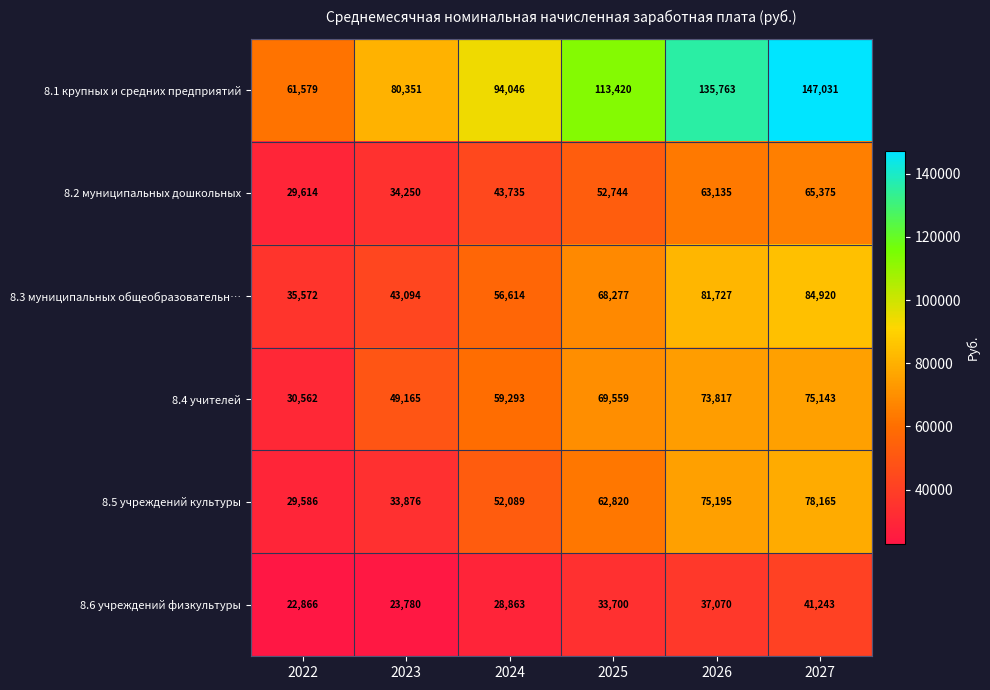

The value of 8.3 муниципальных общеобразовательн… at 2026 is 106651. True or false?

False